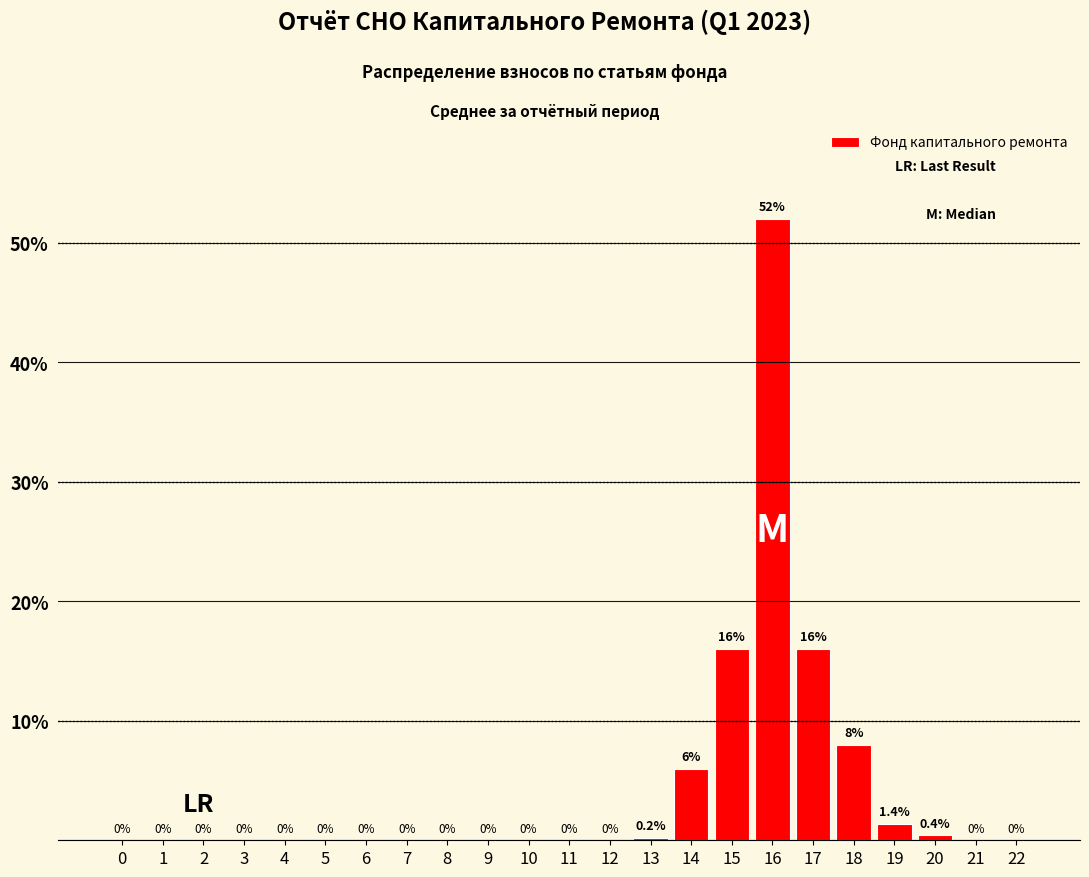

Reading left to right, extract all data points from this chart.

0=0.0	1=0.0	2=0.0	3=0.0	4=0.0	5=0.0	6=0.0	7=0.0	8=0.0	9=0.0	10=0.0	11=0.0	12=0.0	13=0.2	14=6.0	15=16.0	16=52.0	17=16.0	18=8.0	19=1.4	20=0.4	21=0.0	22=0.0